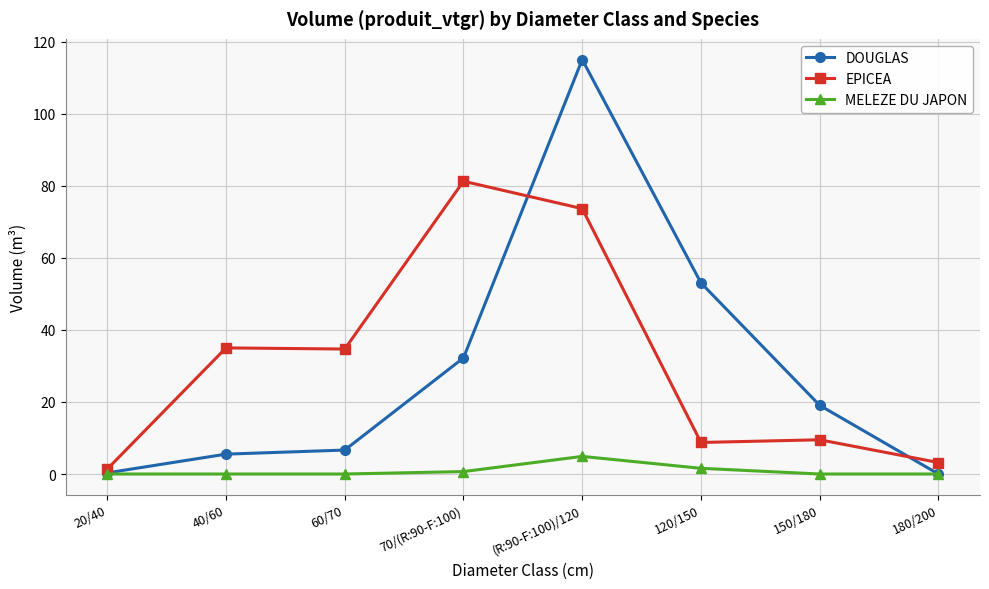

At how many categories does at least one series exceed 42?

3